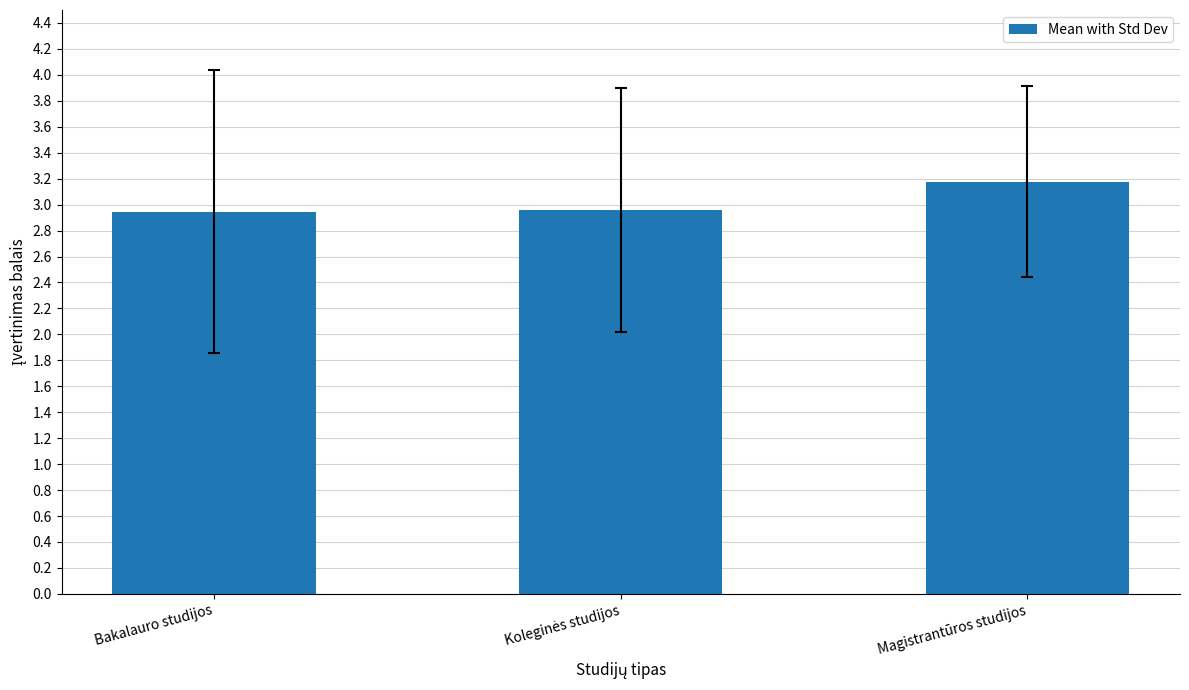

How many categories are shown in the chart?

3